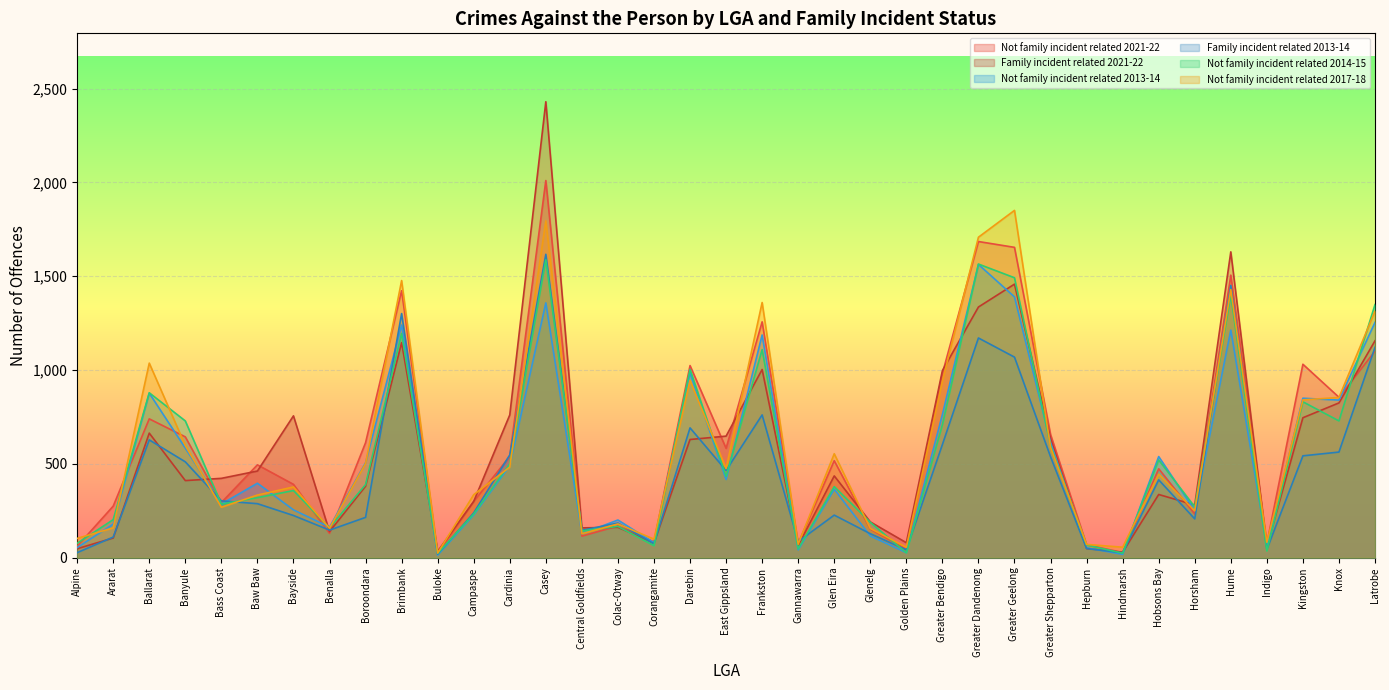

What is the sum of the Not family incident related 2014-15 values at Horsham and Central Goldfields?

414